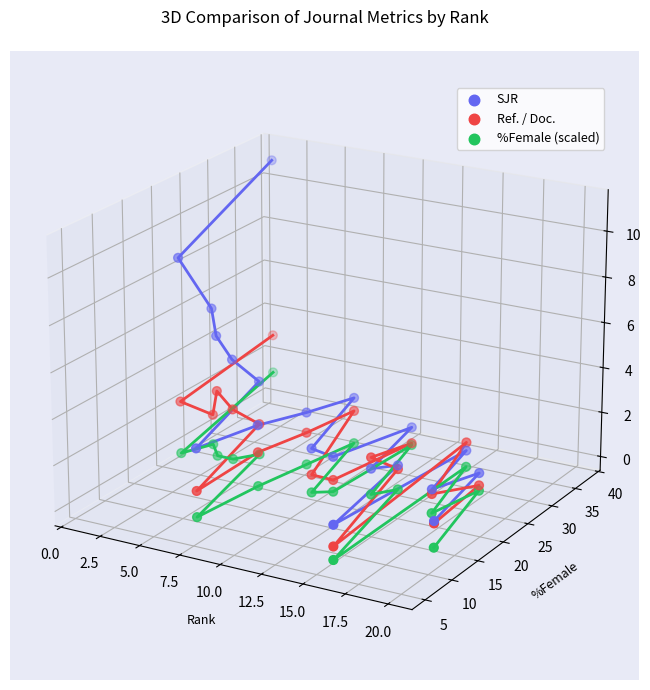

Which series has the largest total across all categories?

SJR